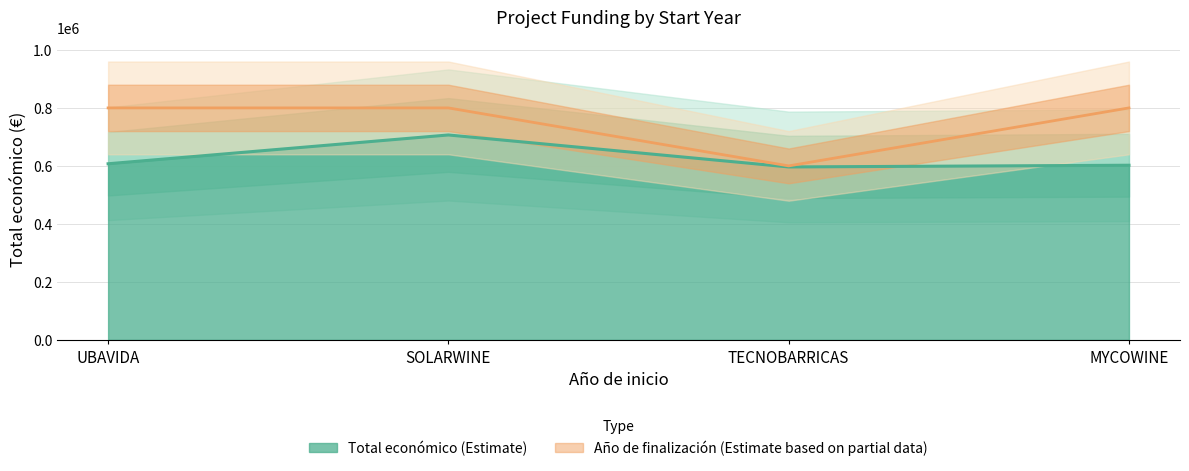

What is the difference between the second highest and second lowest values?

5046.6